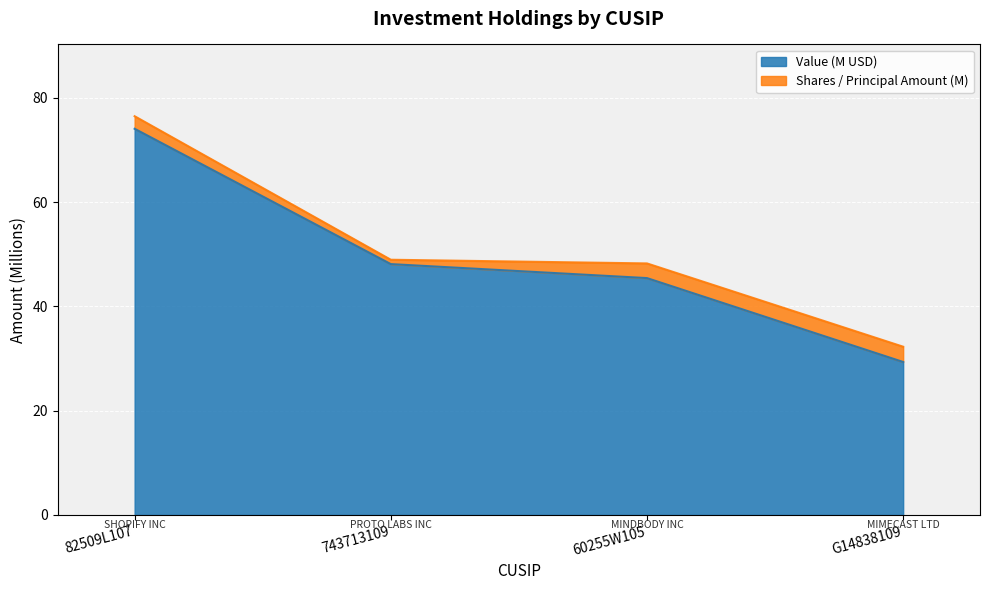

Where is the data nearest to the value 51?

743713109